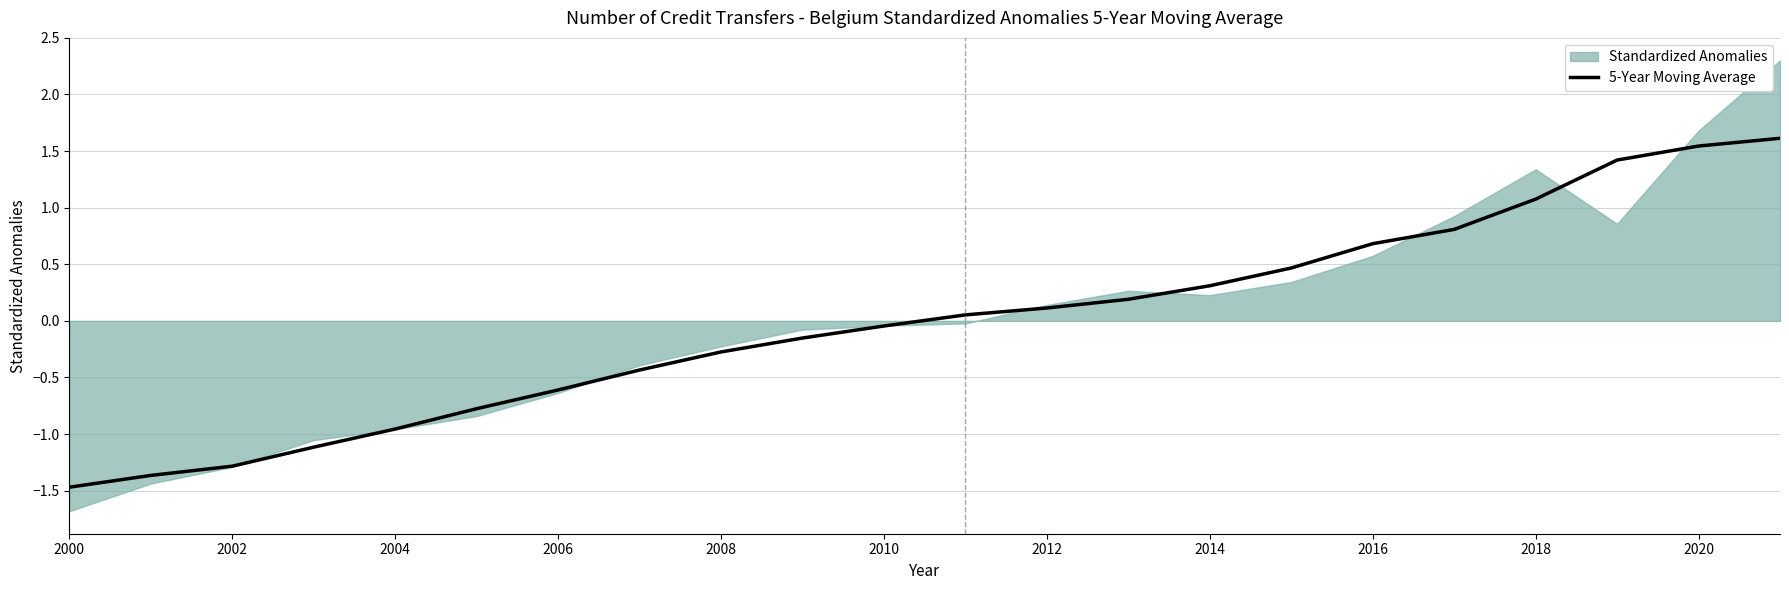

Reading right to left, transcribe all the data shown in this chart.

1.6	1.5	1.4	1.1	0.8	0.7	0.5	0.3	0.2	0.1	0.1	-0.0	-0.2	-0.3	-0.4	-0.6	-0.8	-1.0	-1.1	-1.3	-1.4	-1.5